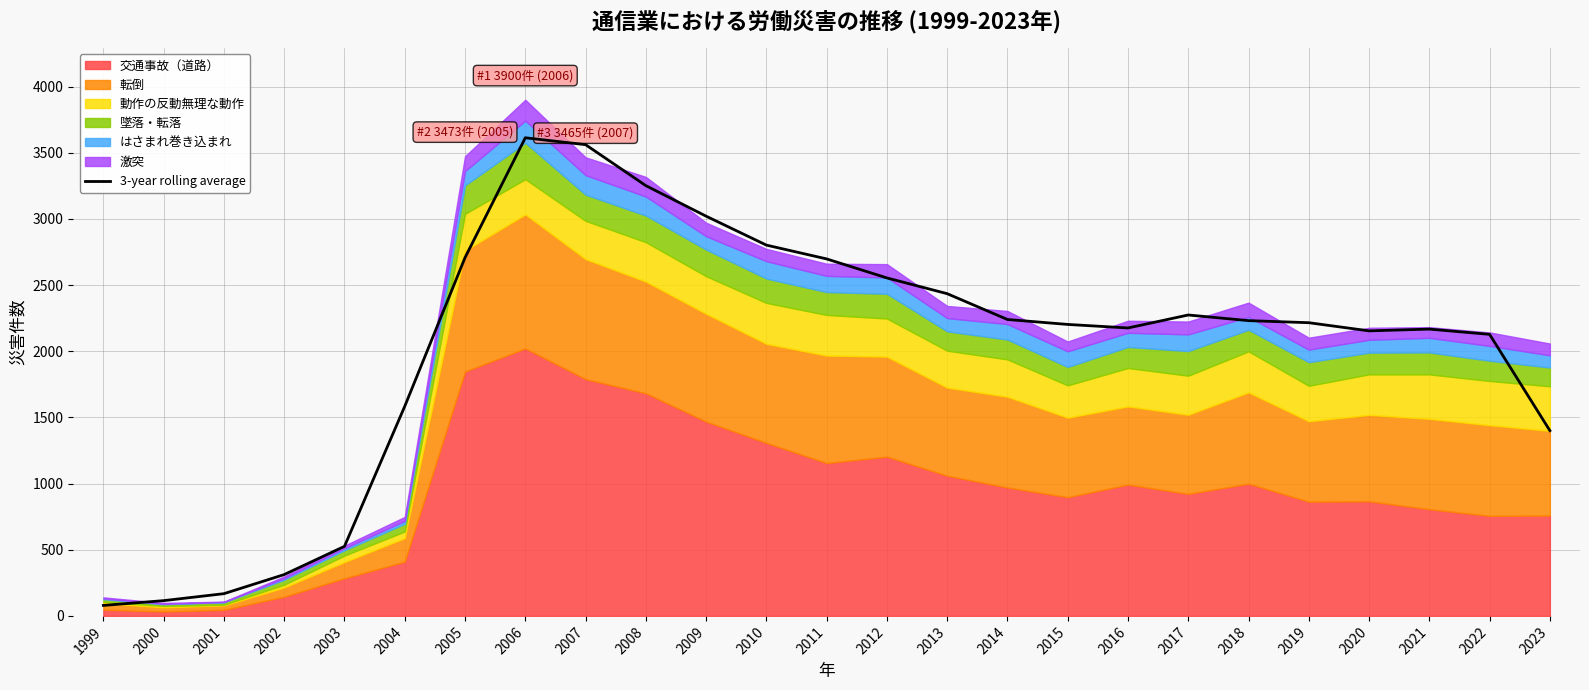

What is the value of the 17th point from the left?

2202.3